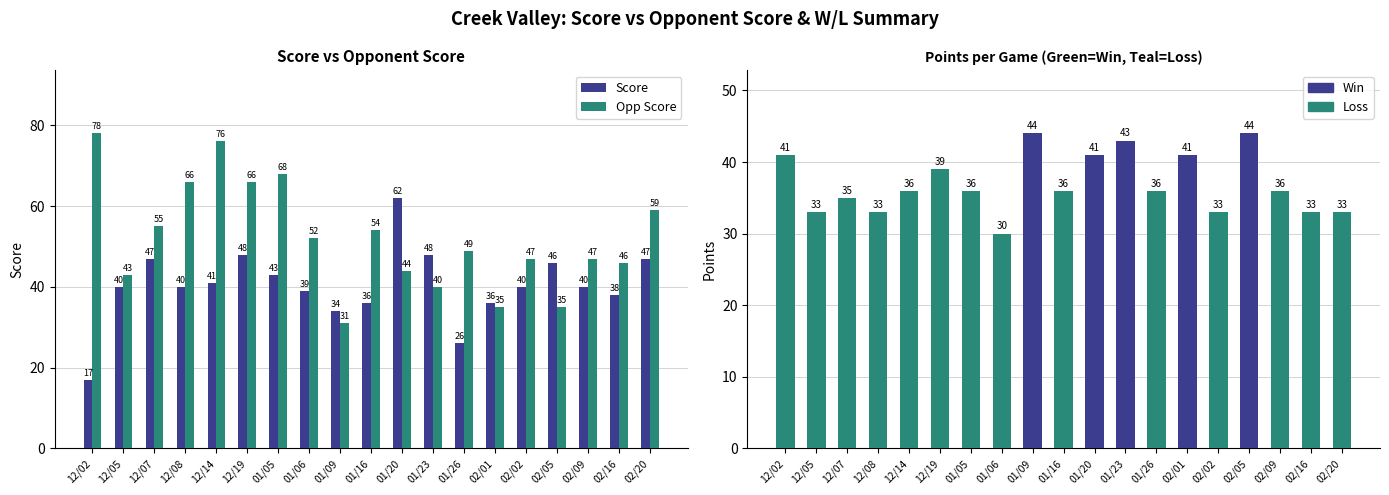

Is the value of Opp Score at 01/09 greater than the value of Points at 02/09?

No